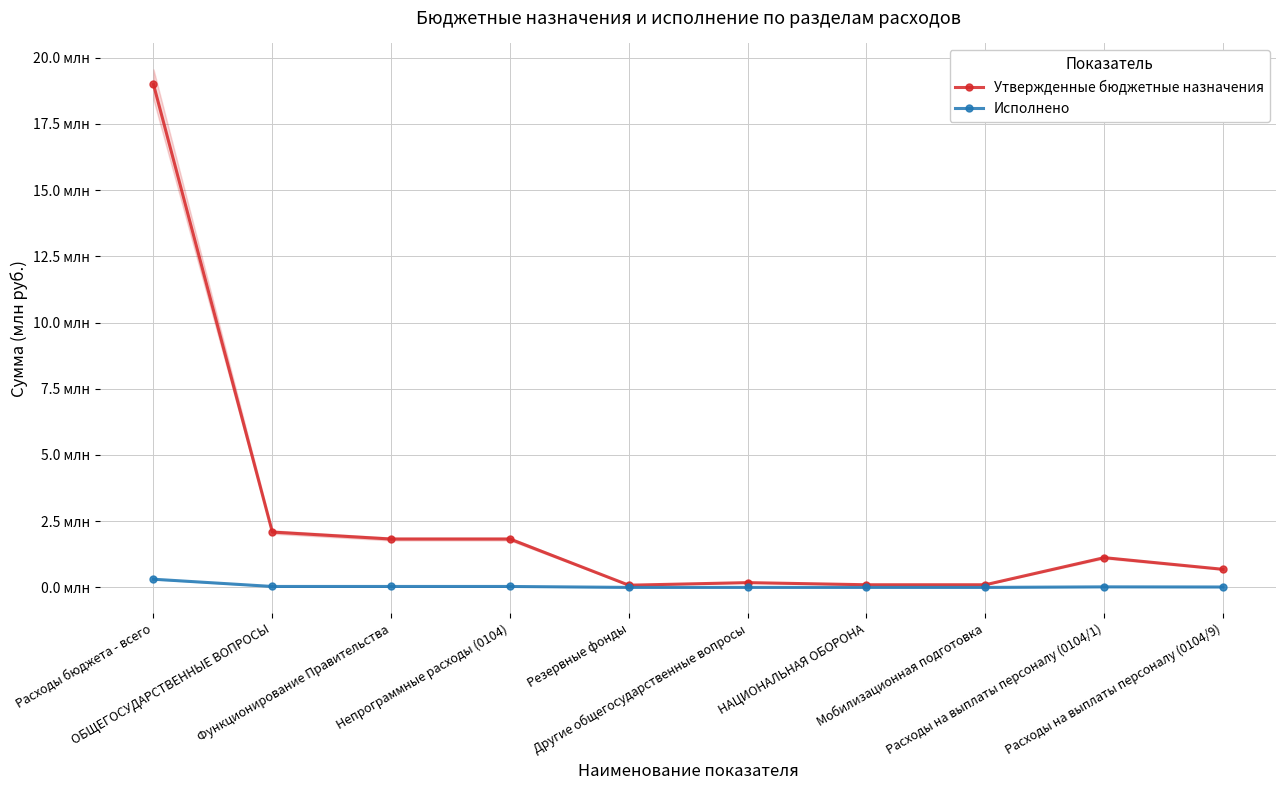

The Исполнено series shows 0.2 at Расходы бюджета - всего. True or false?

False